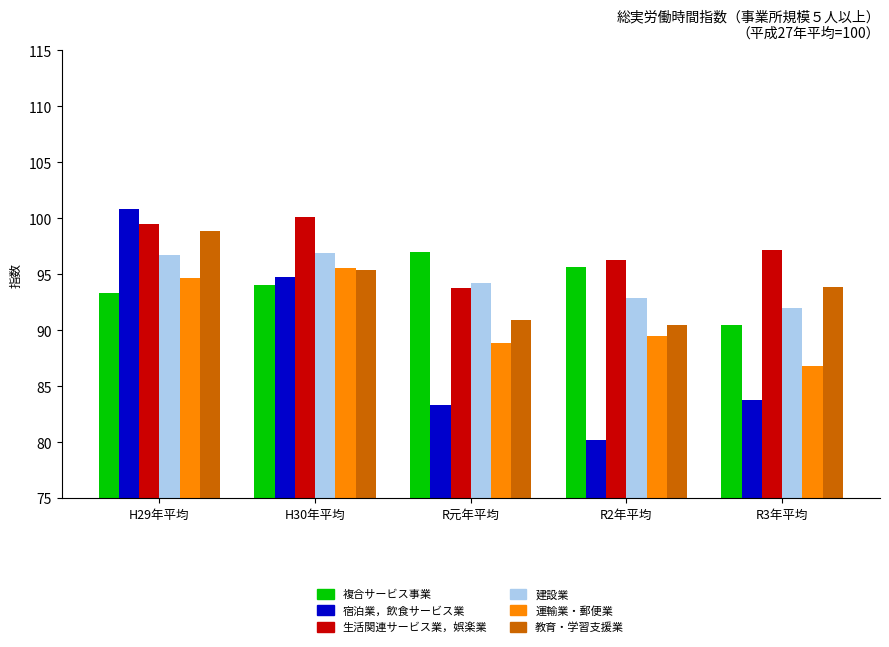

At which category does the chart reach its peak across all series?

H29年平均